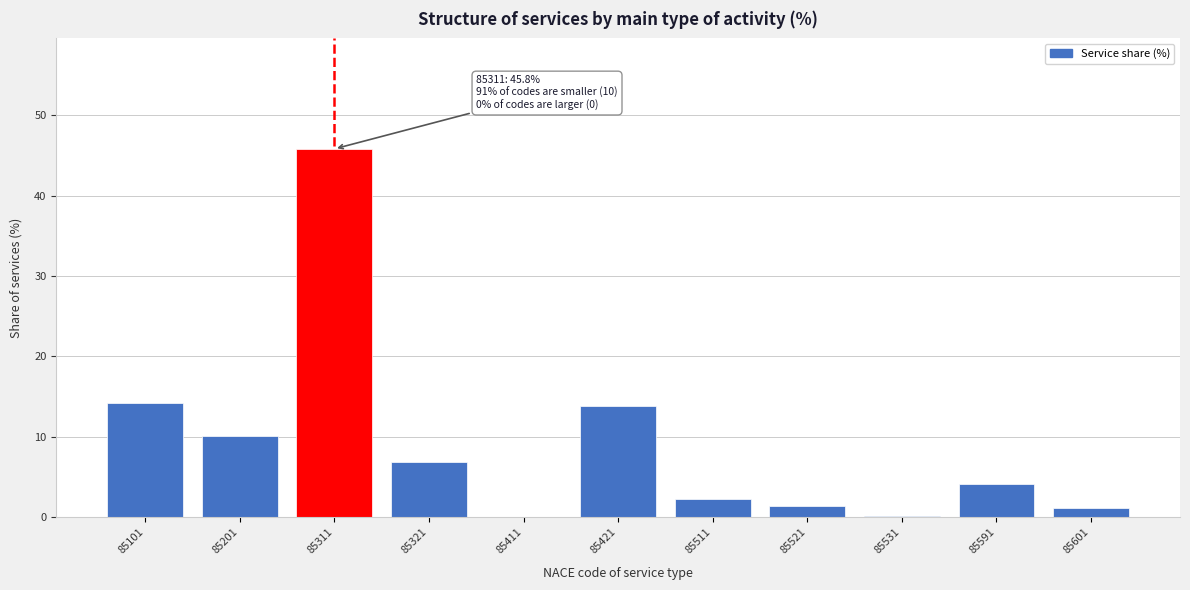

What is the approximate value at 85601?

1.2